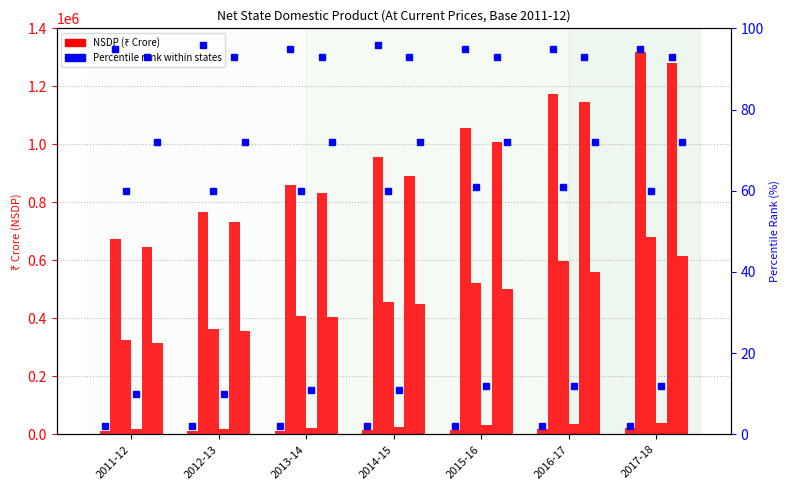

What is the label of the 3rd bar from the right?

2015-16